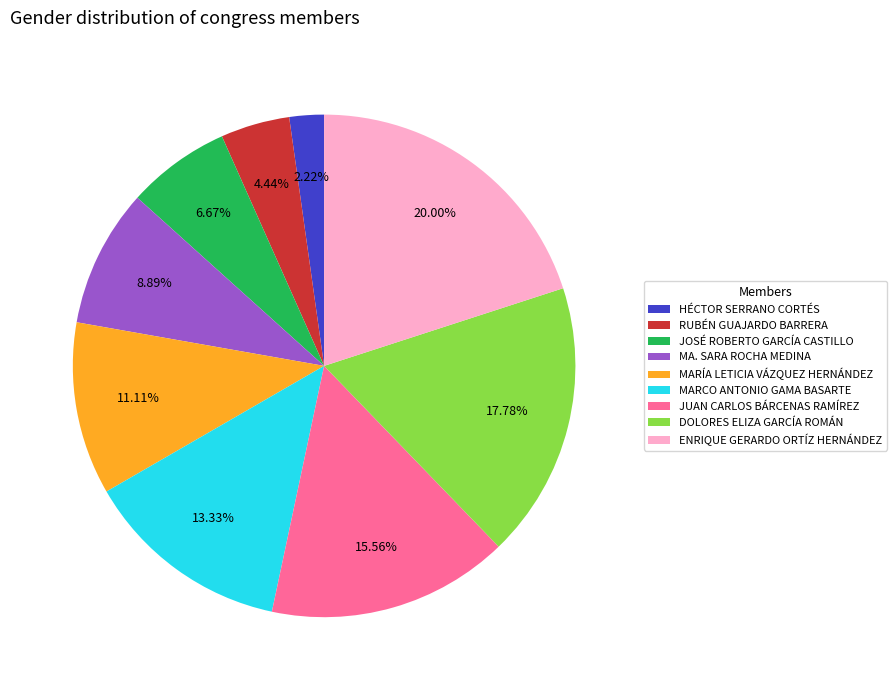

To the nearest percent, what portion does MARÍA LETICIA VÁZQUEZ HERNÁNDEZ represent?

11%